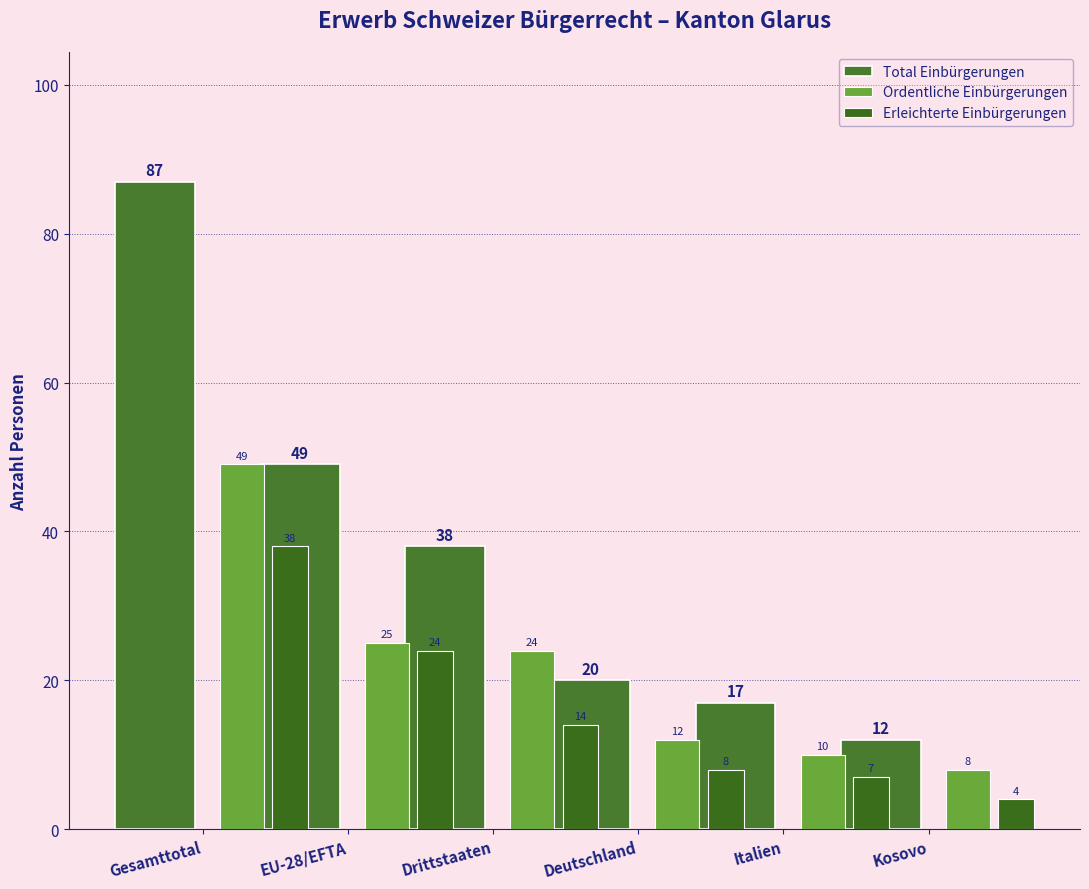

What is the sum of the Erleichterte Einbürgerungen values at Kosovo and Gesamttotal?

42